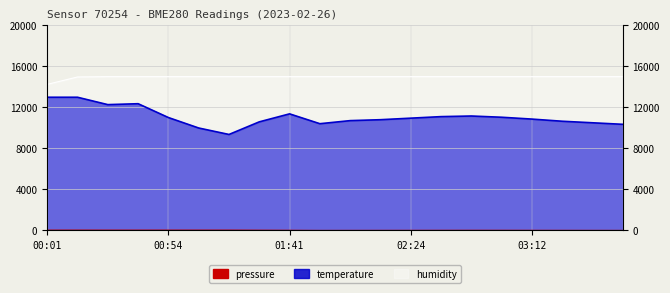

Which has a higher value, 03:12 or 00:38?

00:38